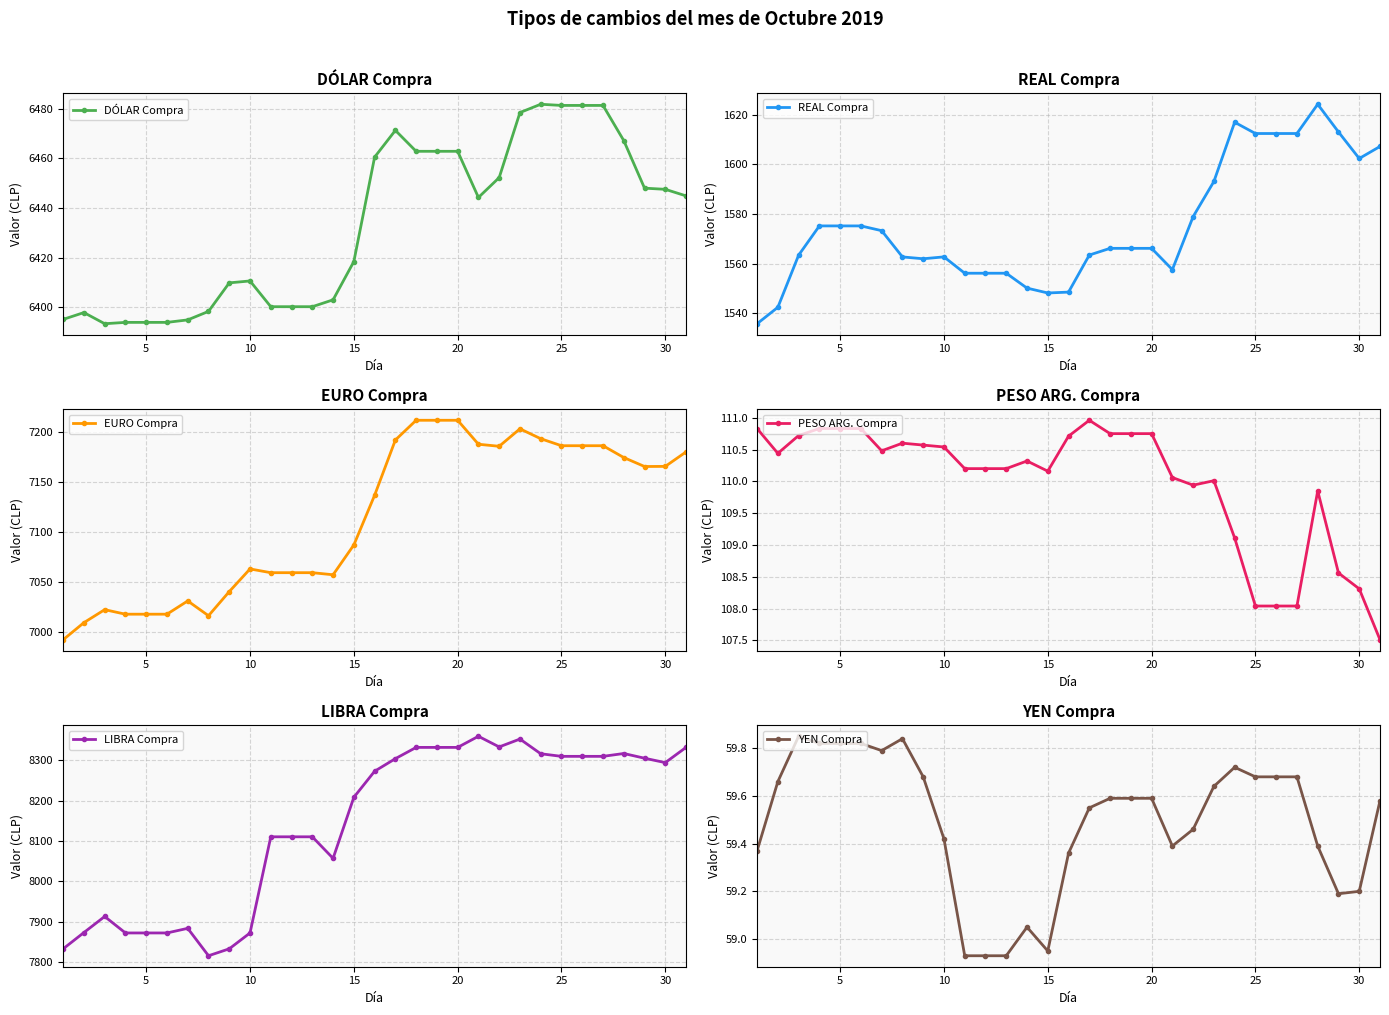

How many distinct data groups are displayed?

6